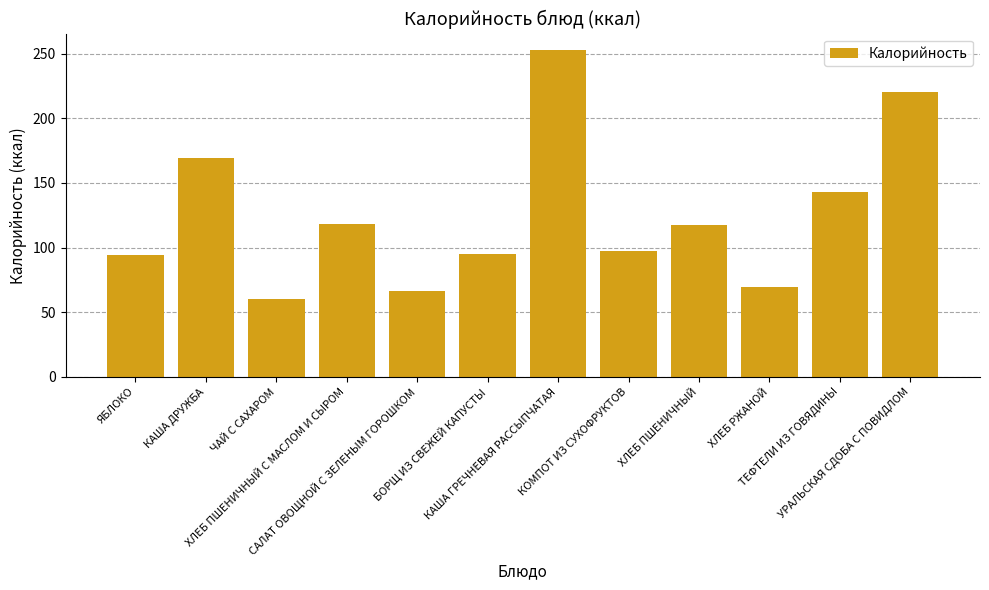

What is the average value?

125.3